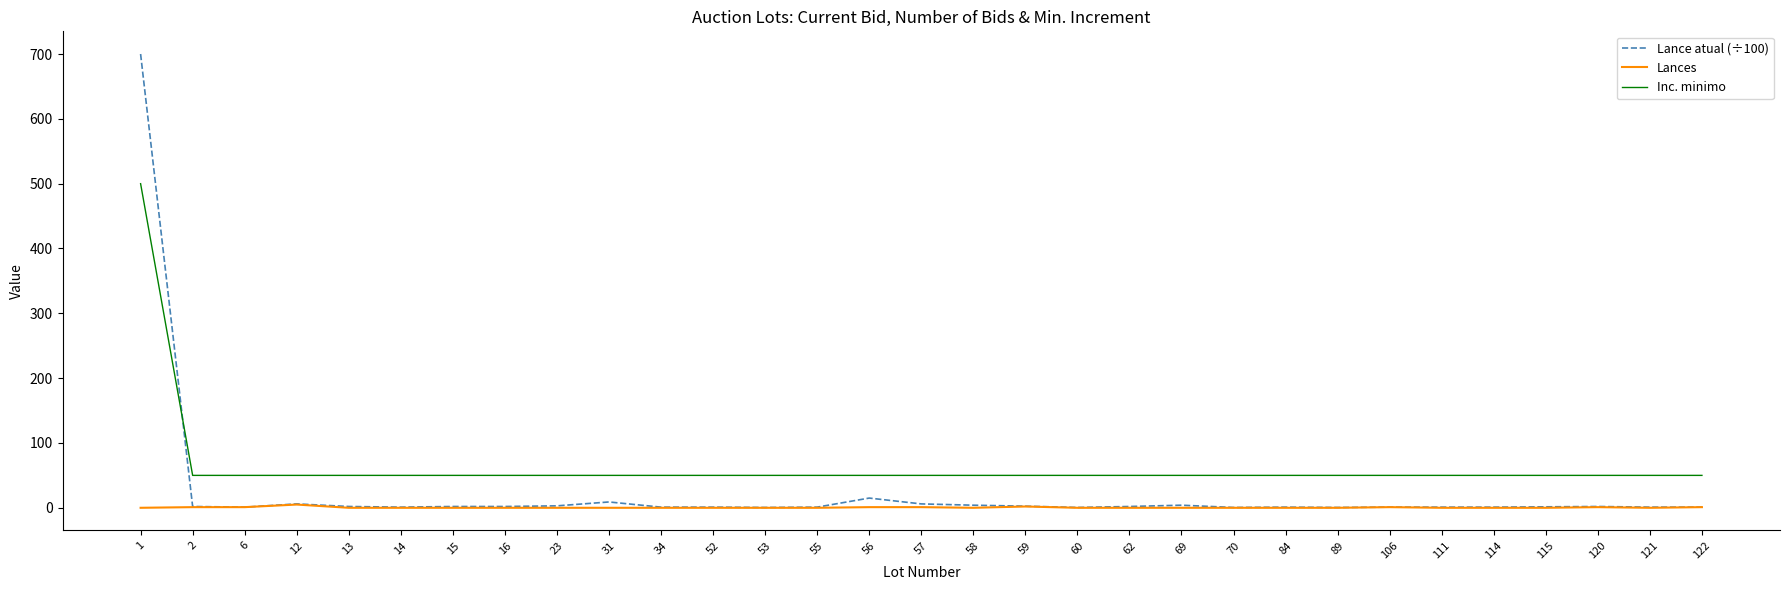

What is the sum of the Lances values at 106 and 12?

6.0